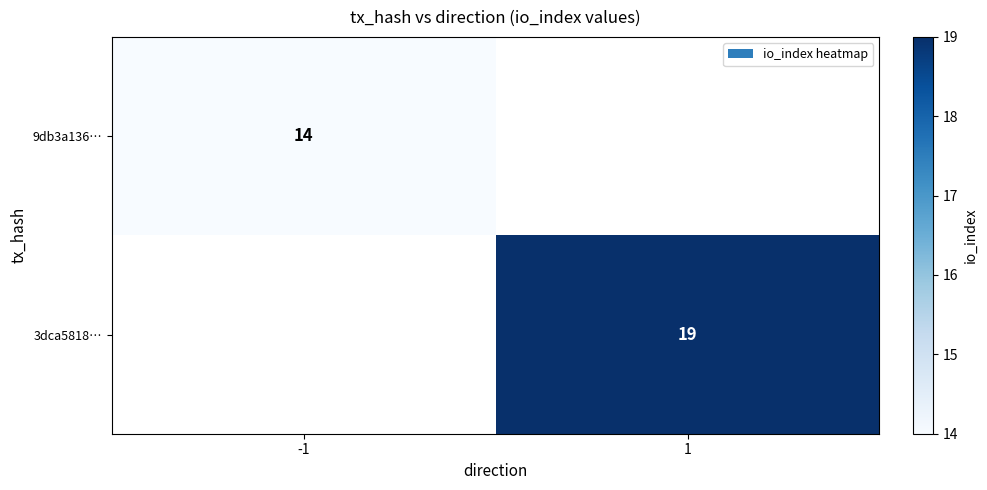

The value of 9db3a136… at -1 is 7. True or false?

False